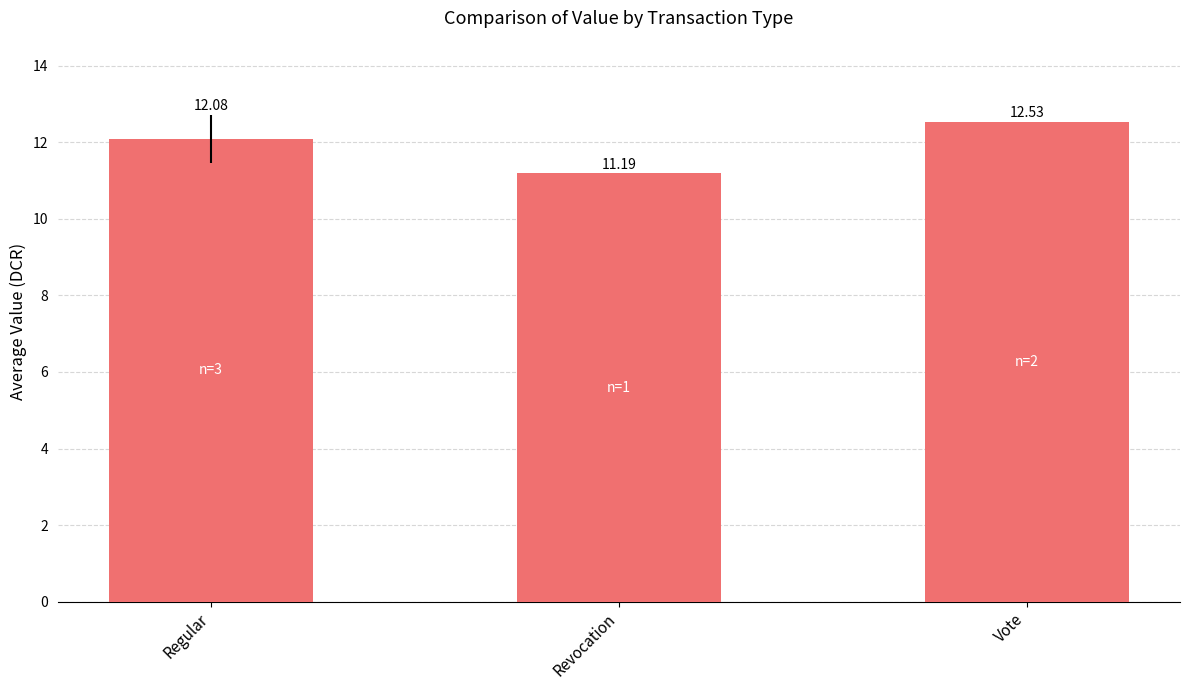

Between Revocation and Regular, which is larger?

Regular